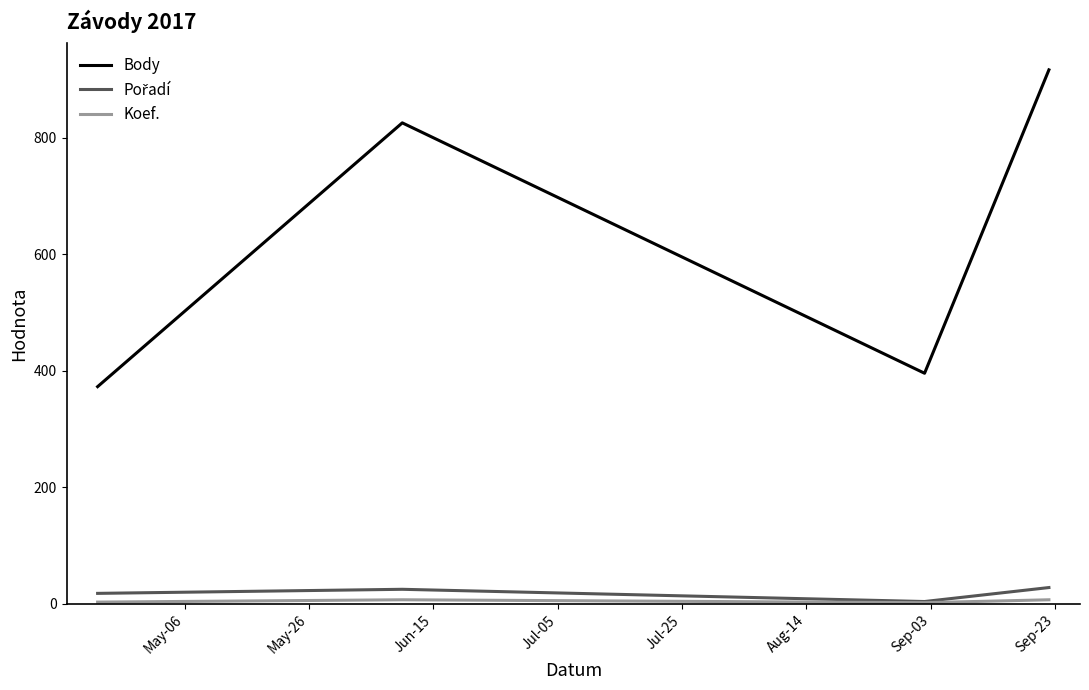

Which series has the largest total across all categories?

Body